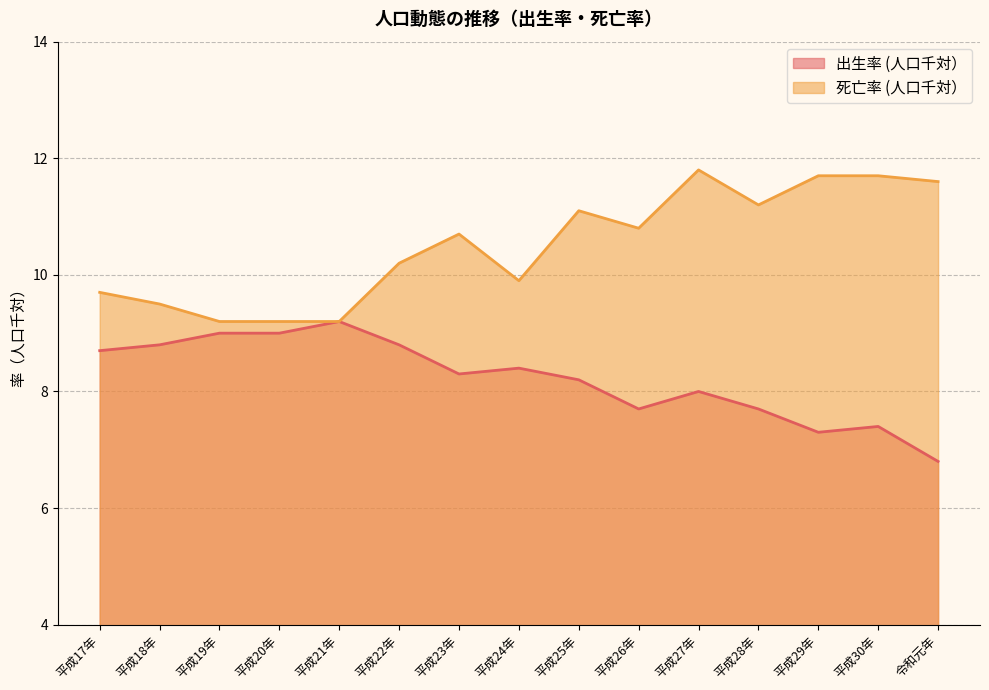

Is it true that 出生率 (人口千対） equals 15.3 at 平成20年?

False